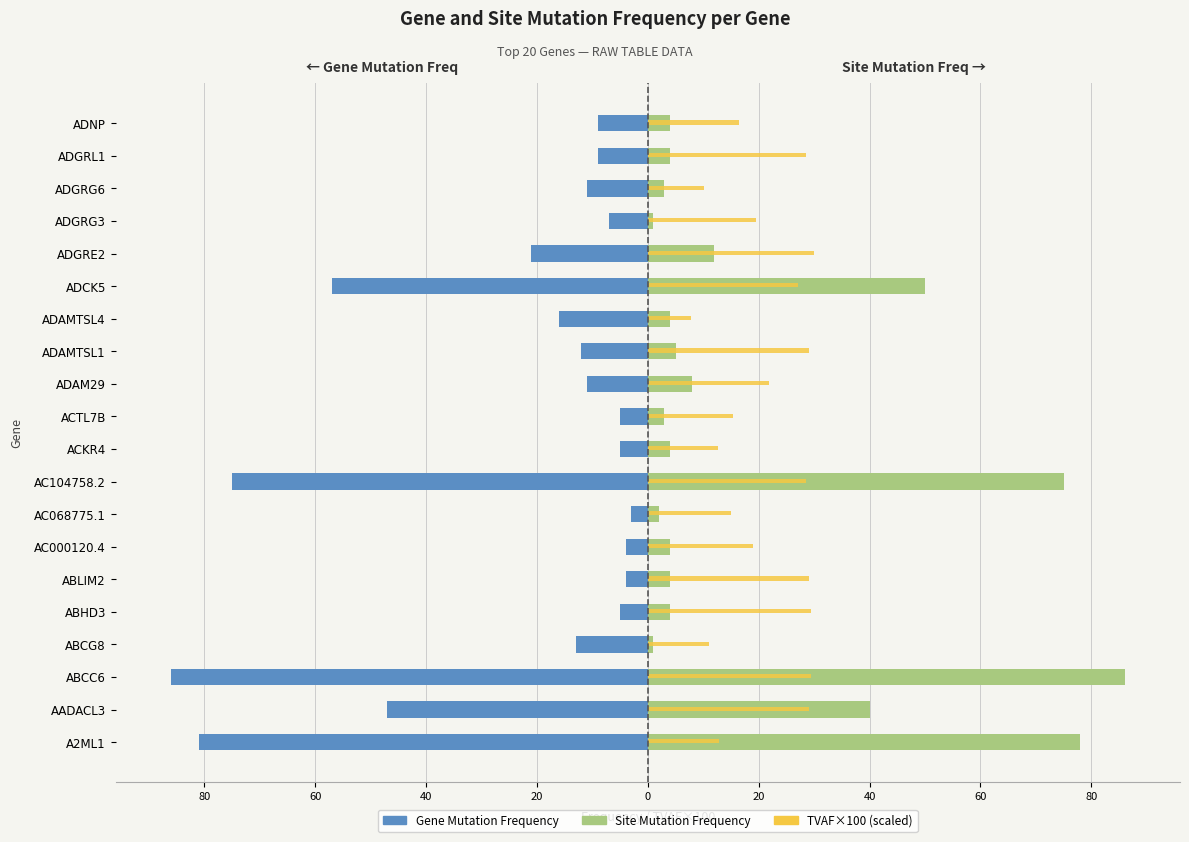

Does the chart contain any negative values?

Yes